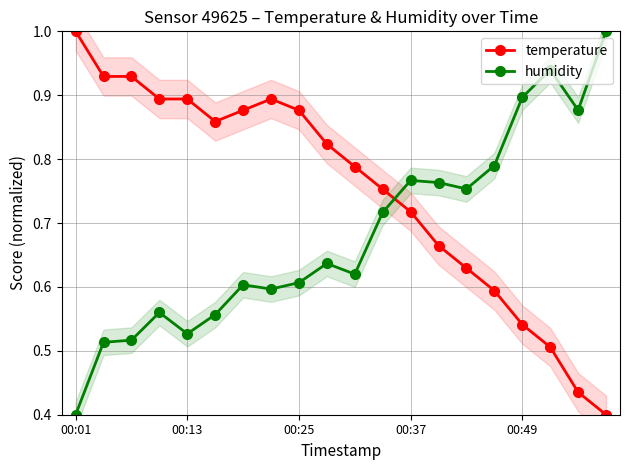

How many temperature values are between 0 and 1?

20